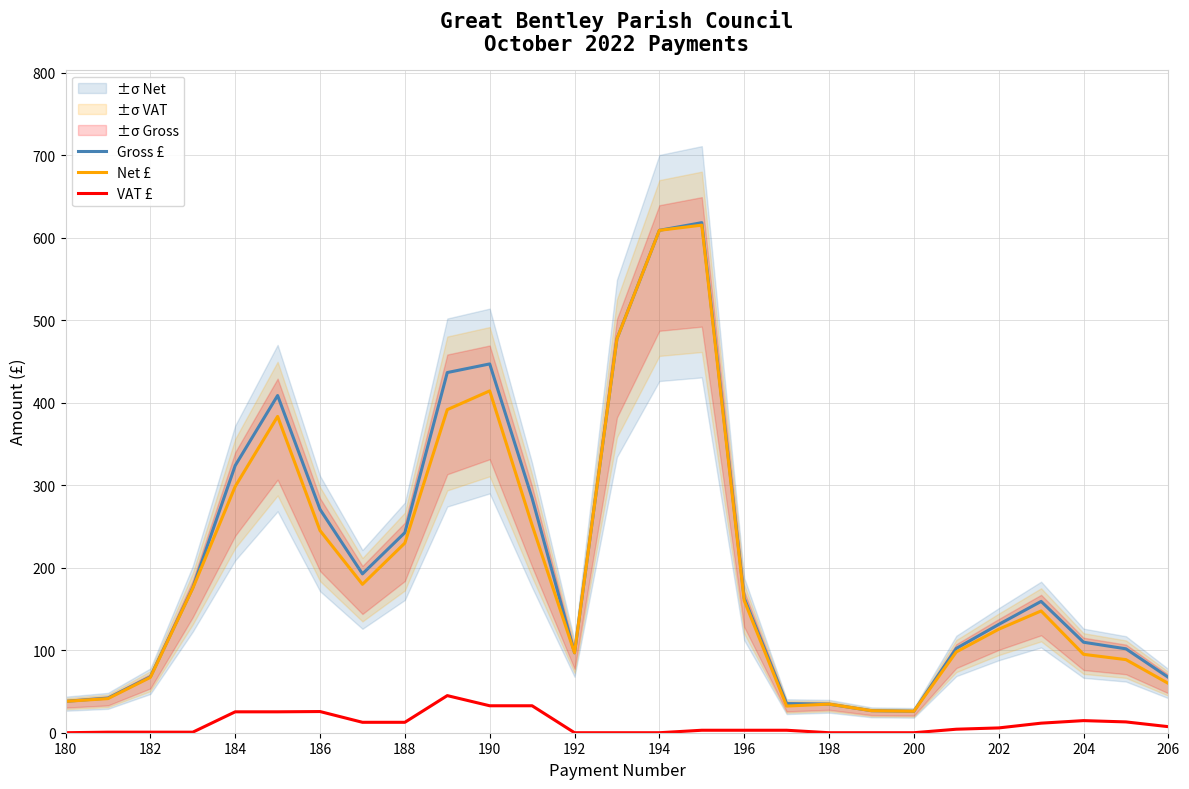

What is the highest value of the Net £ series?

615.1